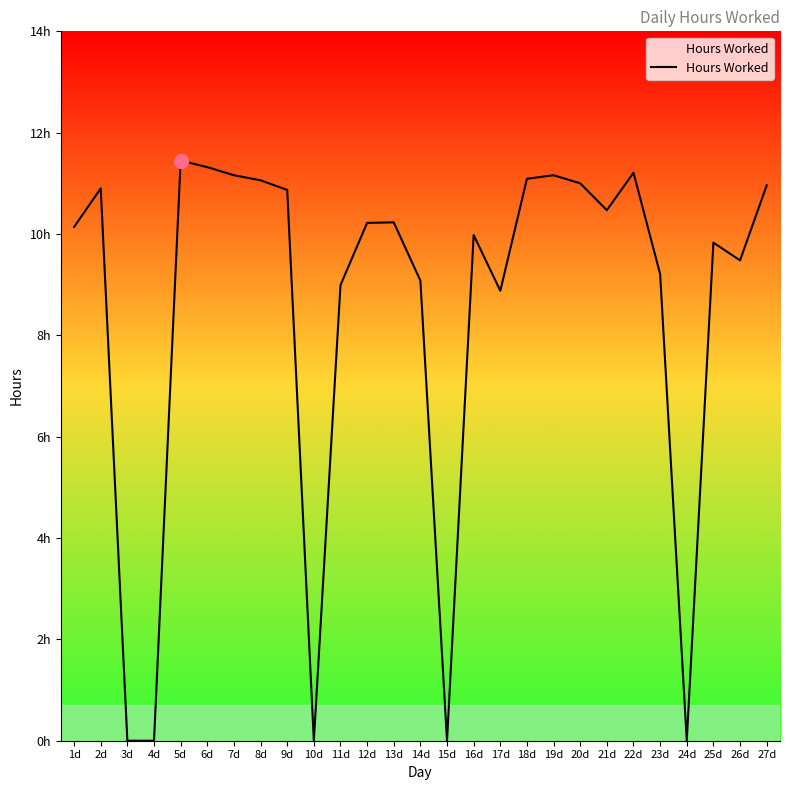

What is the approximate value at 11d?

9.0